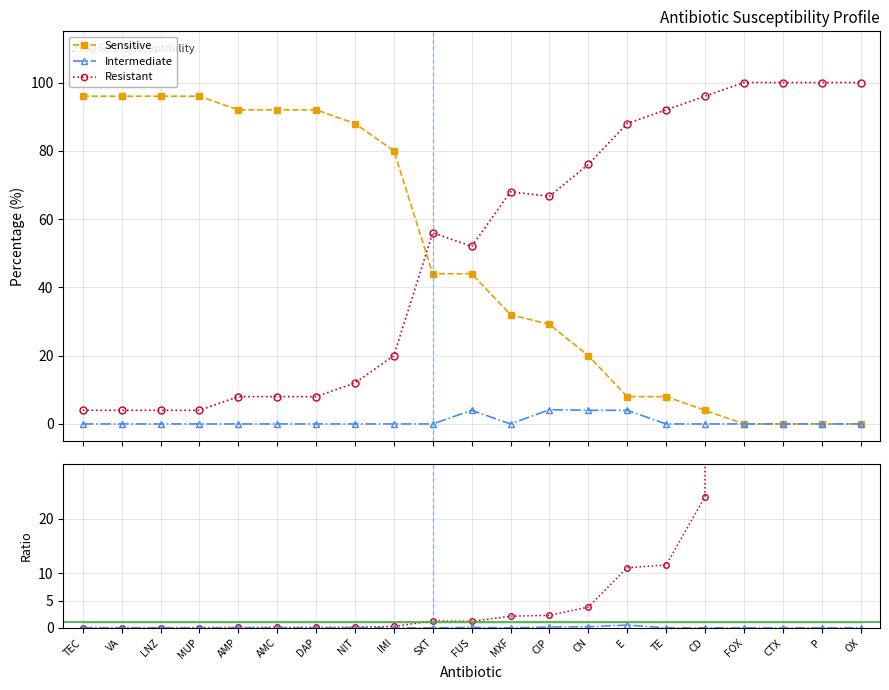

What position from the left is LNZ?

3